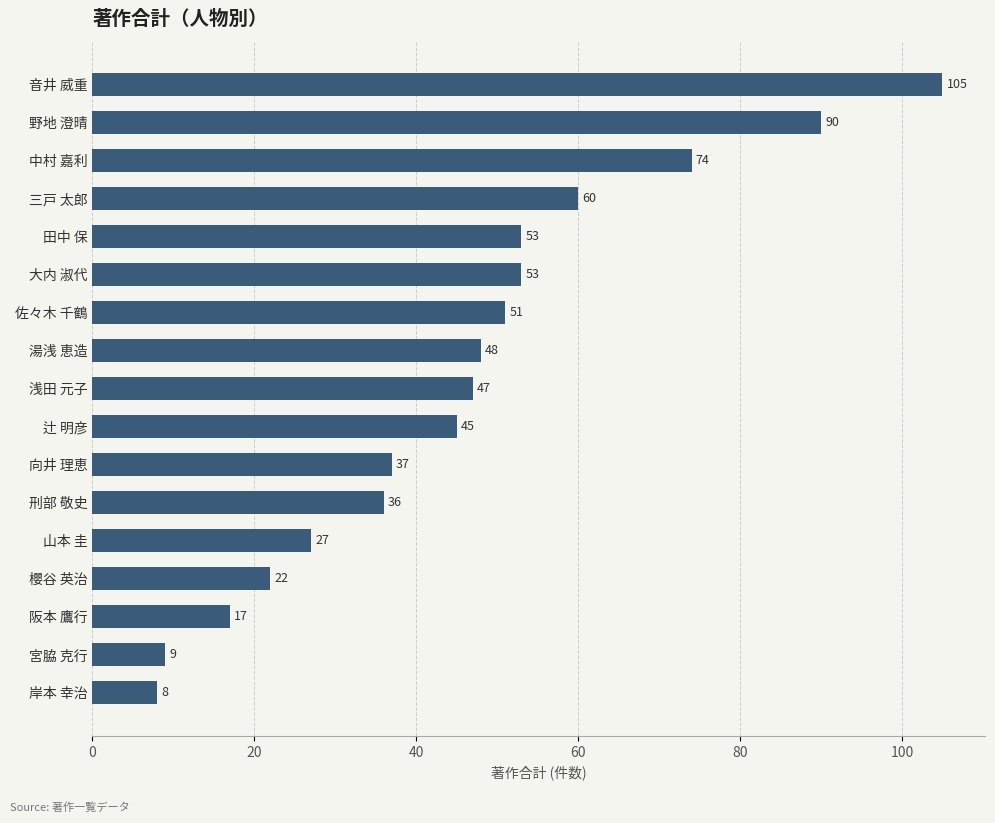

Which has a higher value, 湯浅 恵造 or 佐々木 千鶴?

佐々木 千鶴